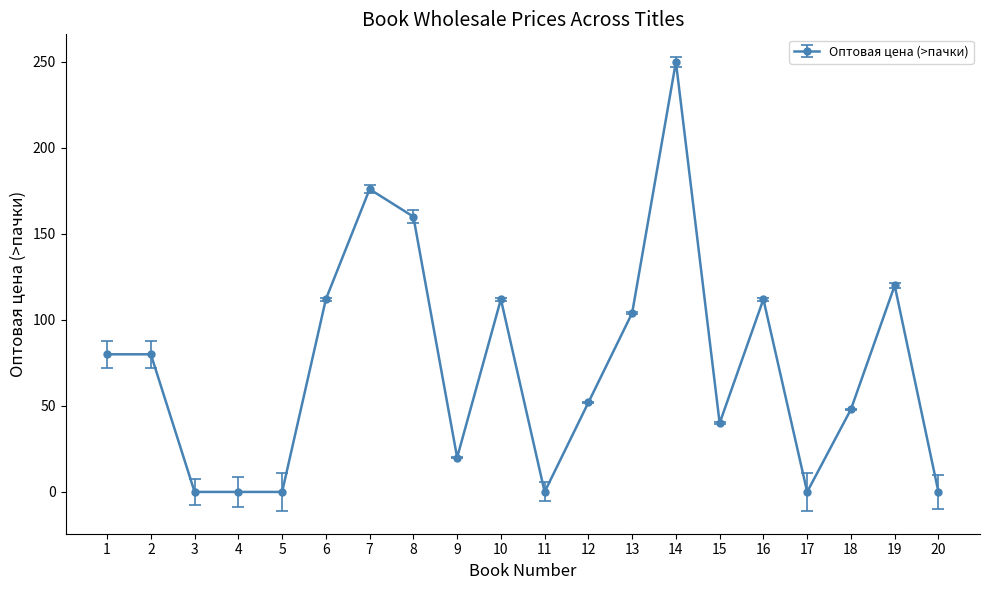

At which label is the value closest to 125?

19